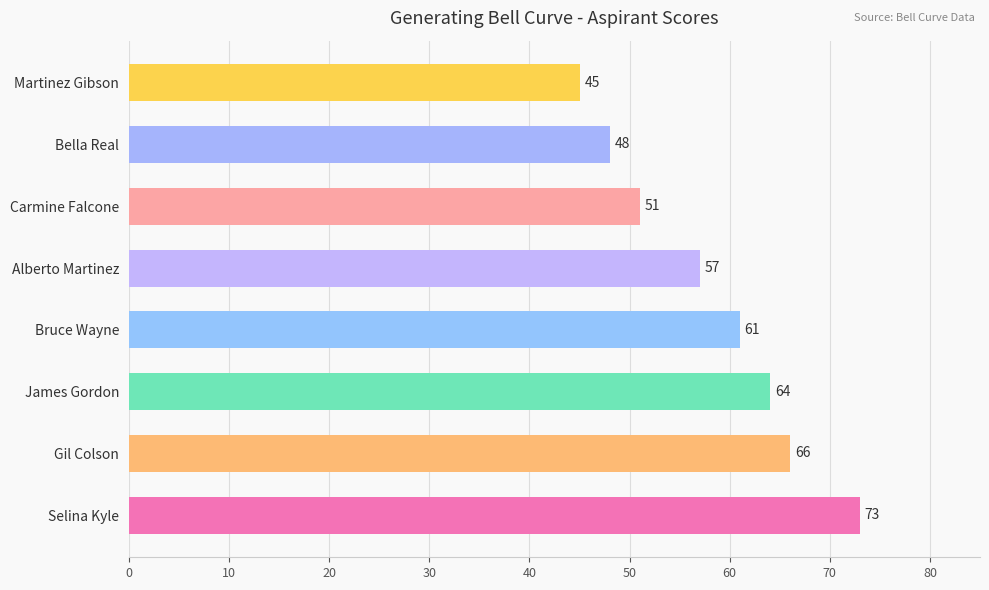

Reading bottom to top, list all the values displayed in this chart.

73	66	64	61	57	51	48	45